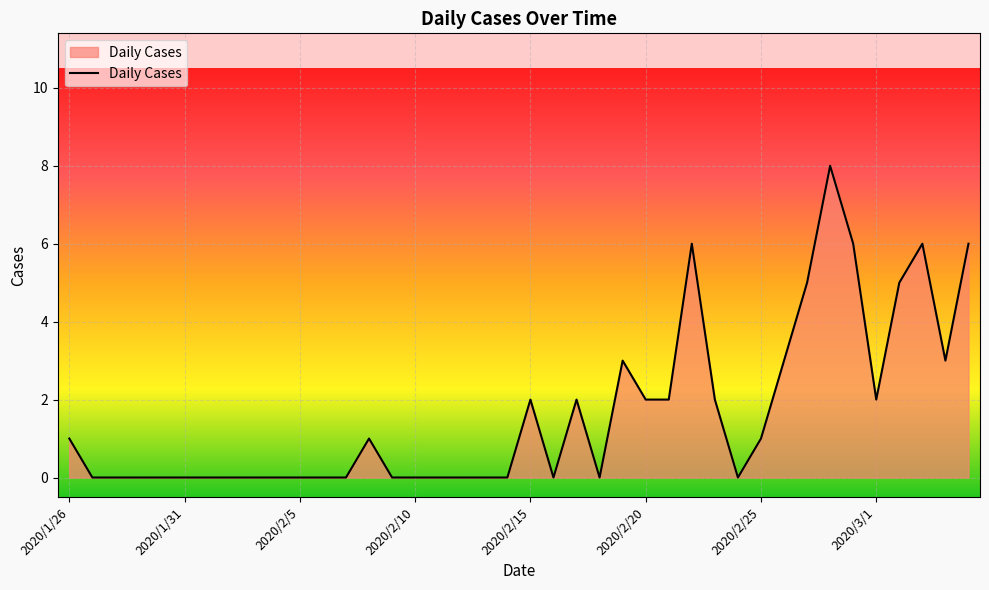

What is the difference between the maximum and minimum values?

8